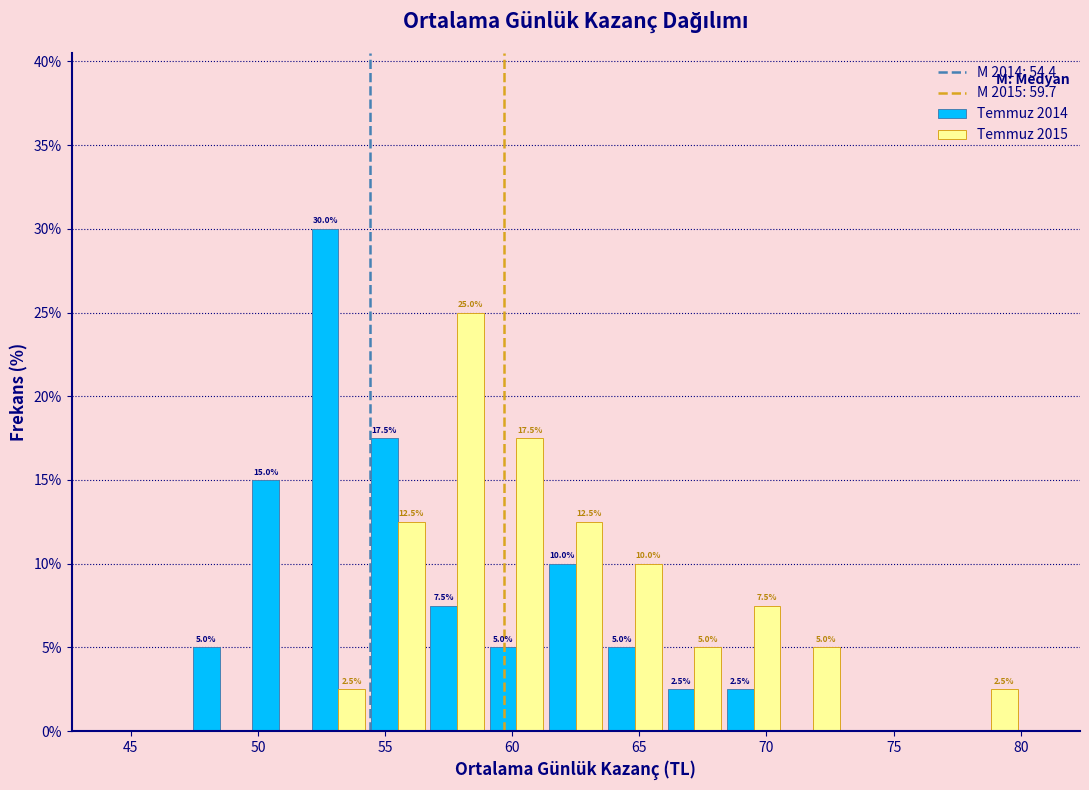

In the Temmuz 2014 series, which range on the x-axis has the tallest bar?

52.0 to 54.5